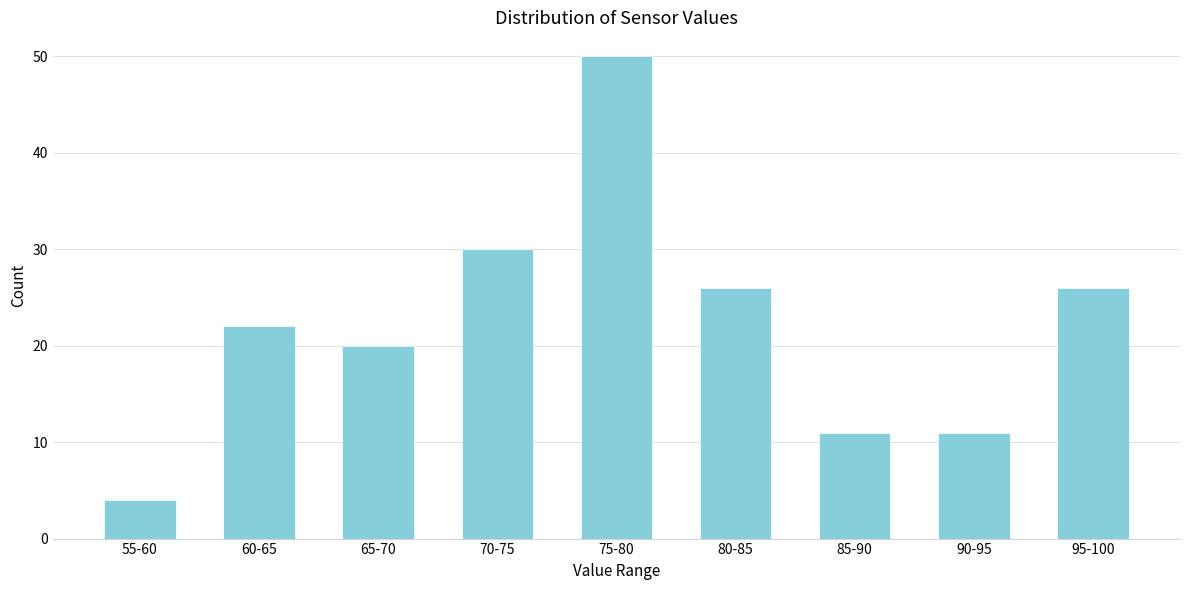

Reading right to left, list all the values displayed in this chart.

95-100=26	90-95=11	85-90=11	80-85=26	75-80=50	70-75=30	65-70=20	60-65=22	55-60=4